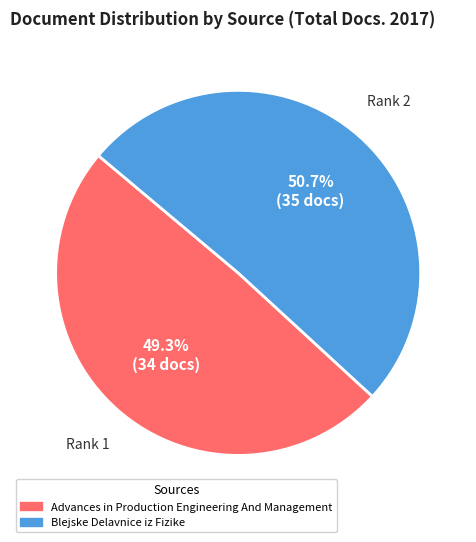

Is there any slice that represents more than half of the pie?

Yes